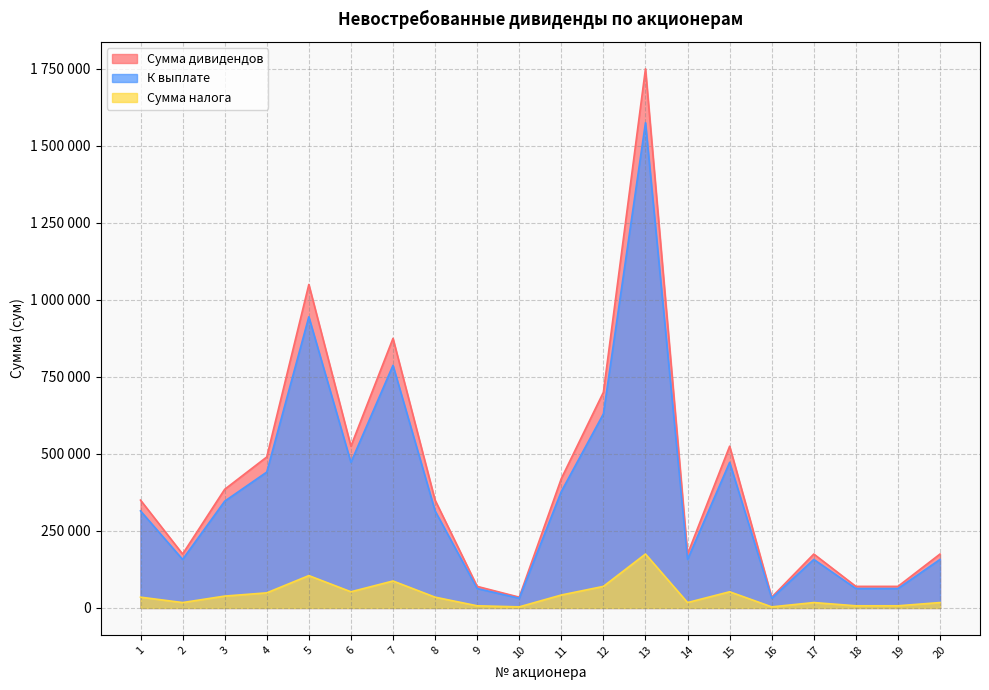

The Сумма налога series shows 17500 at 2. True or false?

True